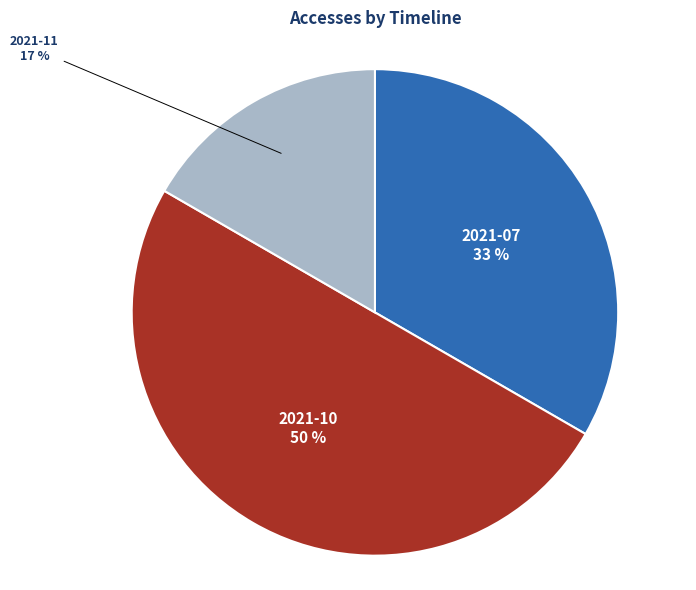

Is 2021-11 the majority of the pie?

No